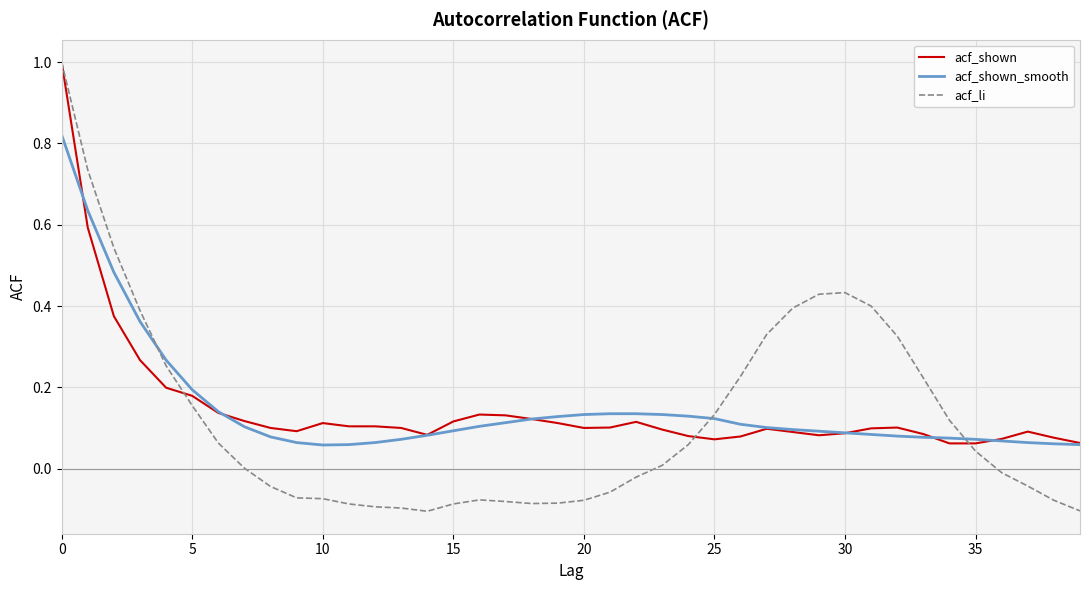

True or false: acf_shown_smooth and acf_shown intersect in this chart.

True